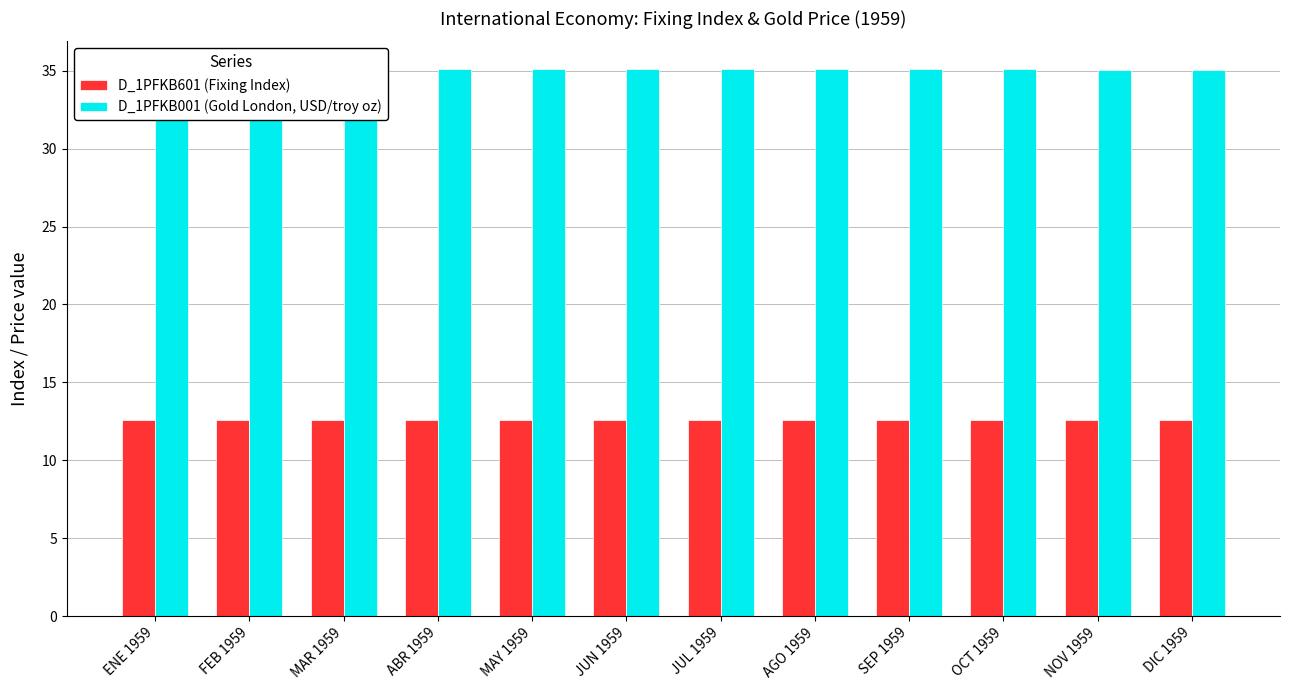

Reading left to right, what are all the values shown in this chart?

D_1PFKB601 (Fixing Index): ENE 1959=12.6	FEB 1959=12.6	MAR 1959=12.6	ABR 1959=12.6	MAY 1959=12.6	JUN 1959=12.6	JUL 1959=12.6	AGO 1959=12.6	SEP 1959=12.6	OCT 1959=12.6	NOV 1959=12.6	DIC 1959=12.6
D_1PFKB001 (Gold London, USD/troy oz): ENE 1959=35.0	FEB 1959=35.1	MAR 1959=35.1	ABR 1959=35.1	MAY 1959=35.1	JUN 1959=35.1	JUL 1959=35.1	AGO 1959=35.1	SEP 1959=35.1	OCT 1959=35.1	NOV 1959=35.1	DIC 1959=35.0